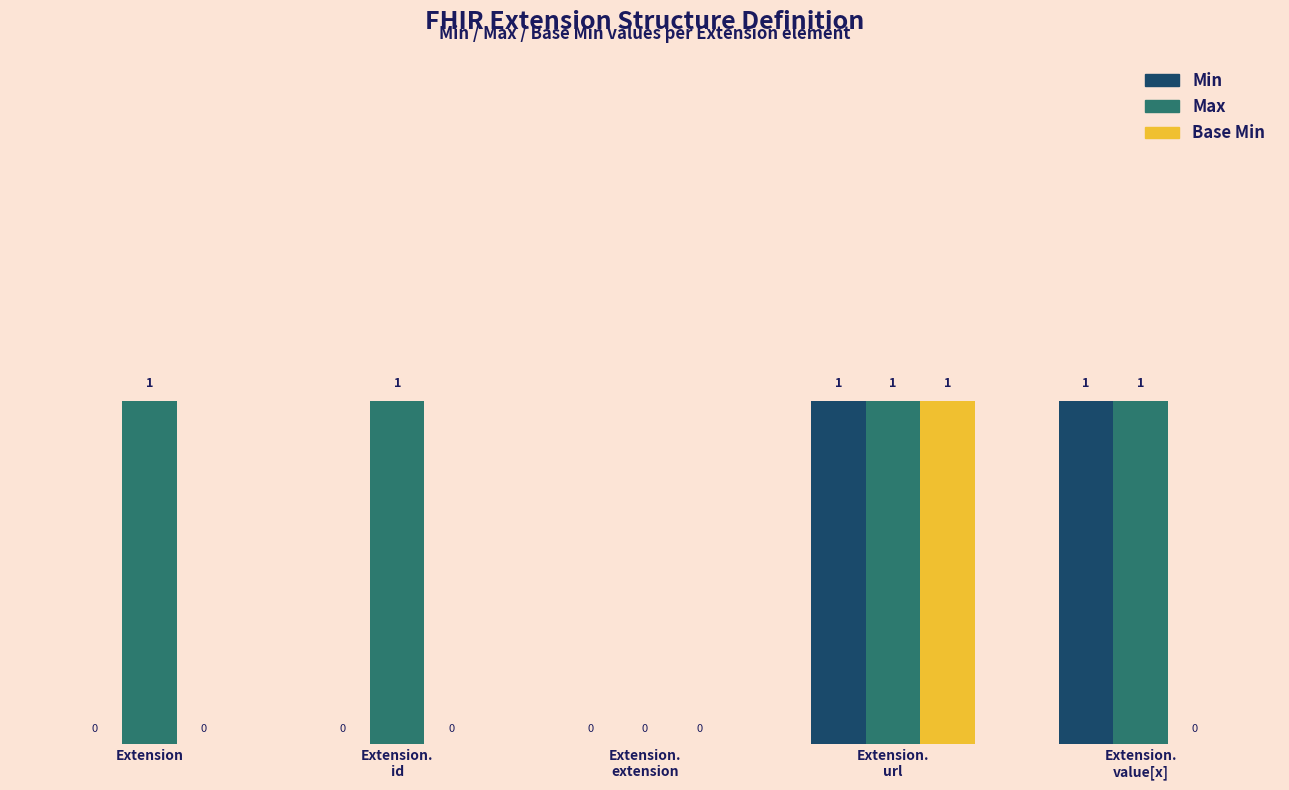

What is the spread (max minus min) of values at Extension?

1